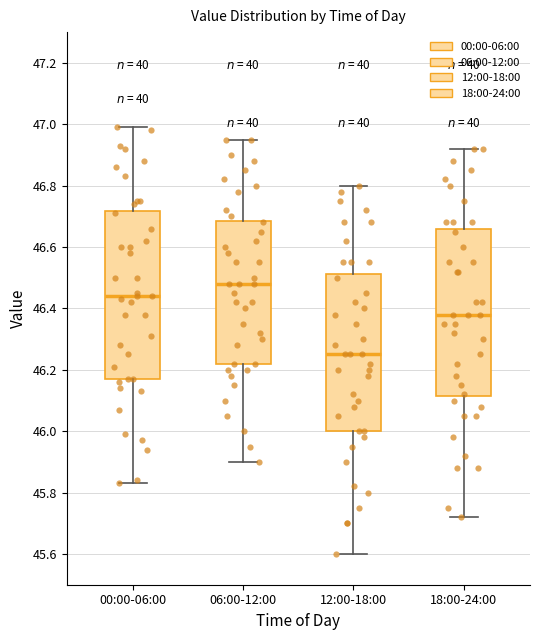

Where does the median line of the box for 18:00-24:00 sit on the y-axis? The values are not printed on the chart, so give them approximately, as read against the axis.

46.38